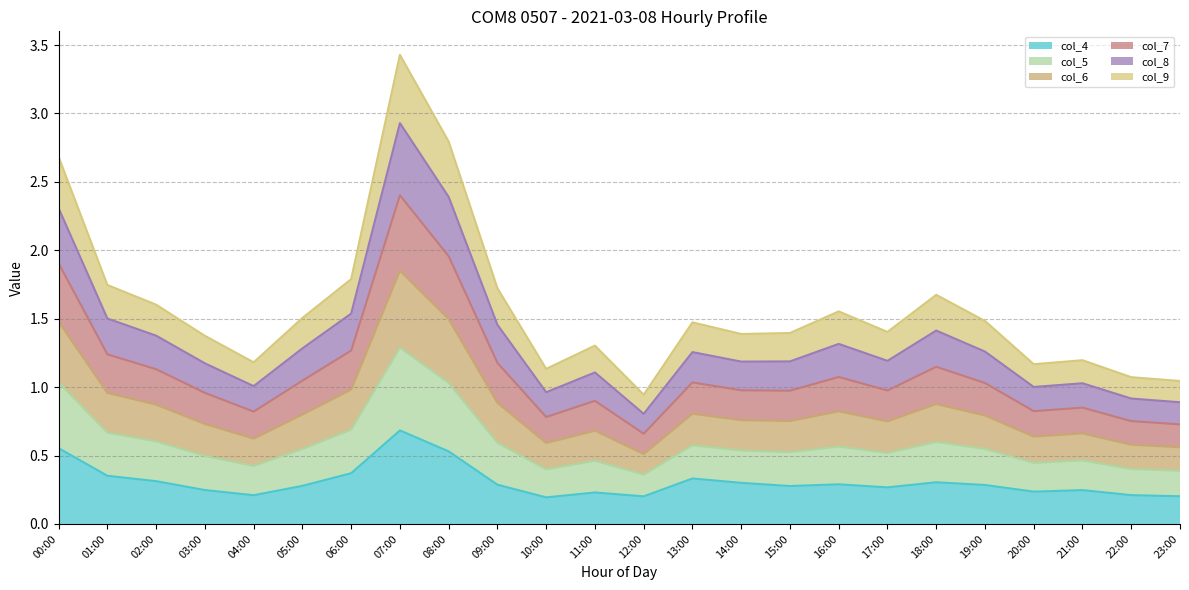

The value of col_7 at 10:00 is 0.8. True or false?

True